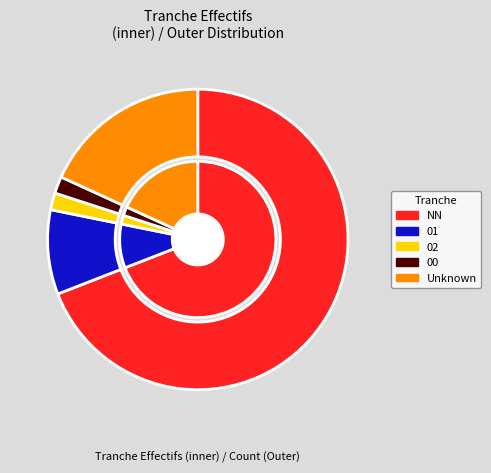

Is it true that NN is 61% of the pie?

False